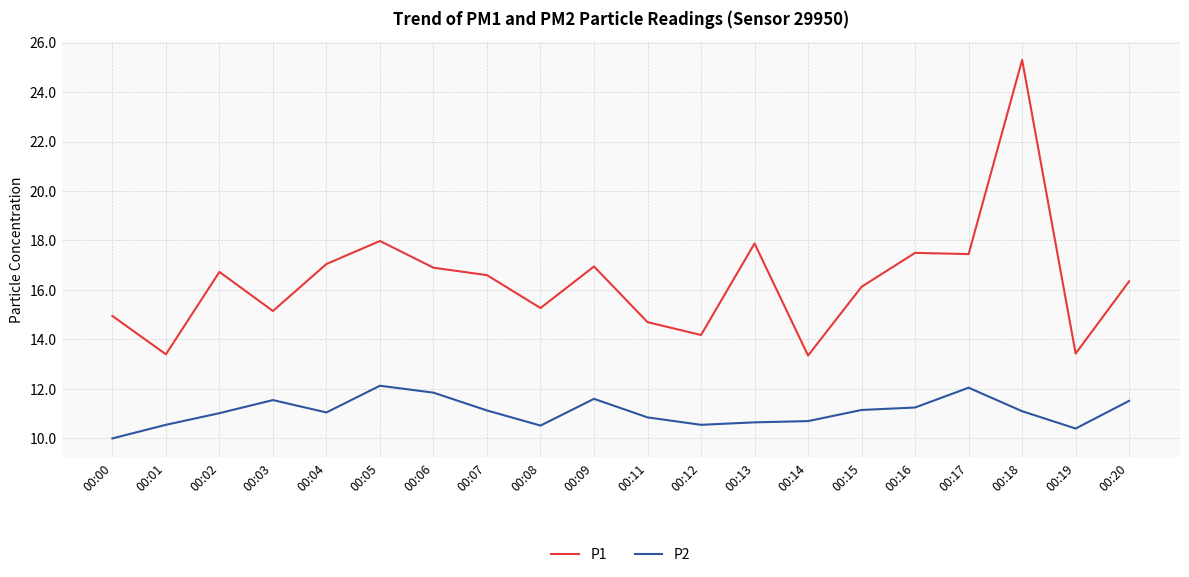

Which series has the widest spread of values?

P1